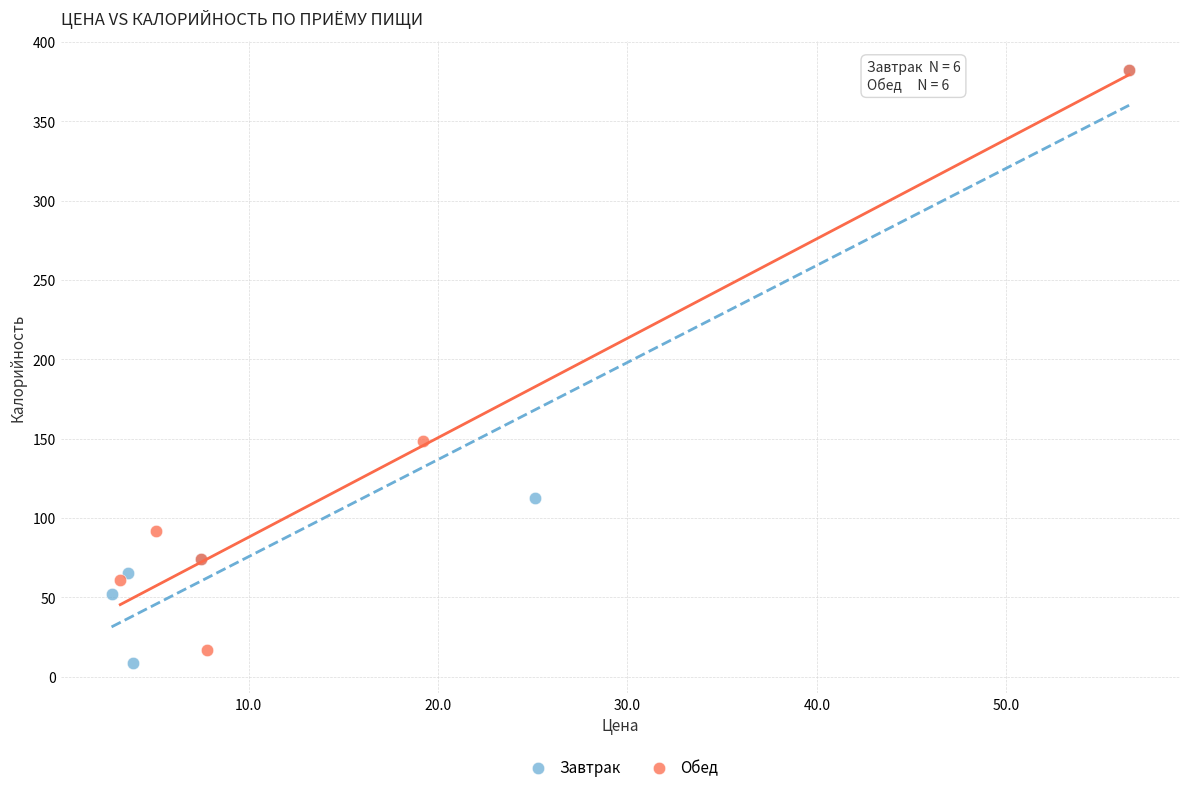

Which series has the largest Y range (max minus min)?

Завтрак